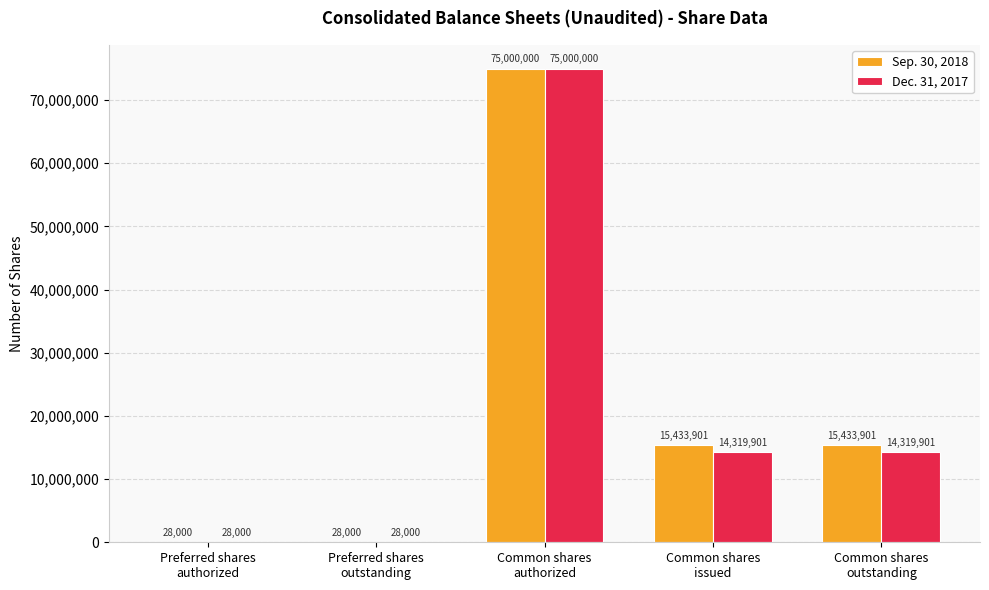

How many Sep. 30, 2018 values are between 28000 and 15433901?

4